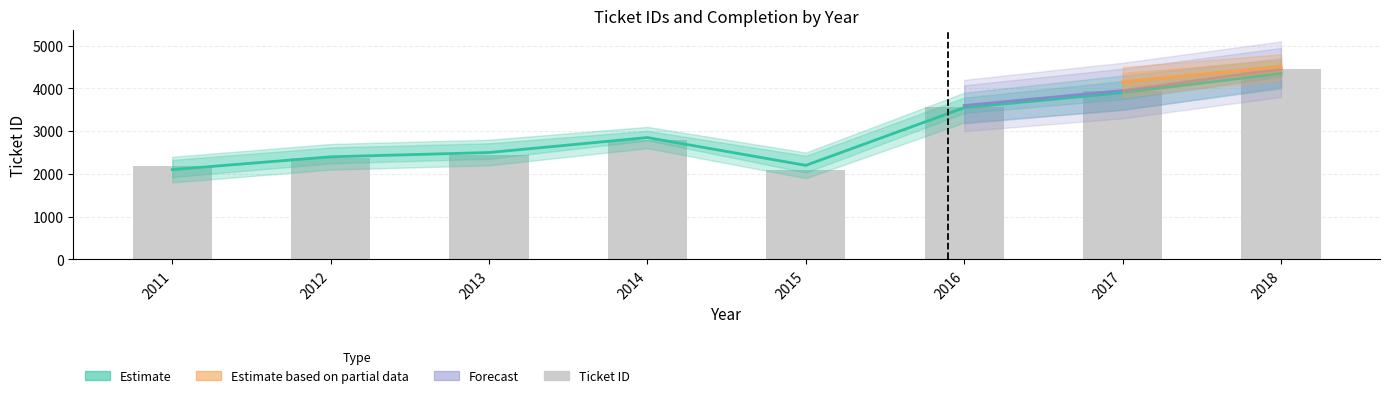

What is the sum of all values?

23820